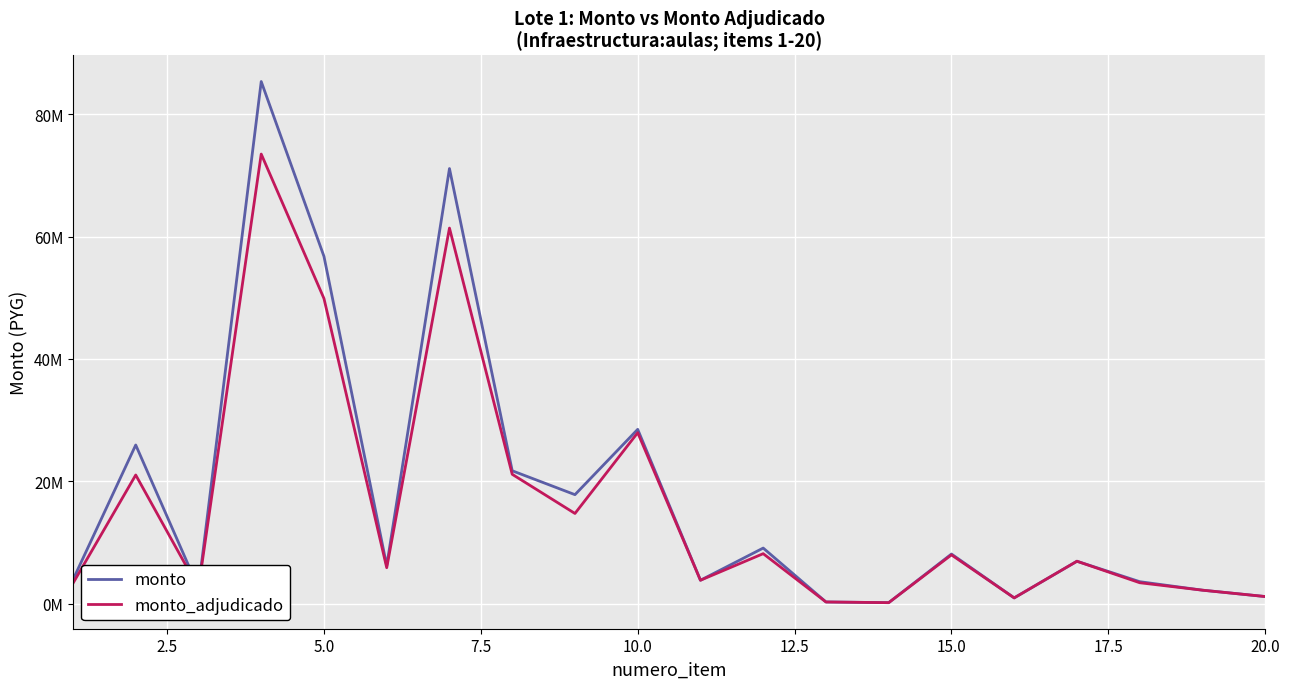

What are all the series names shown in the legend?

monto, monto_adjudicado